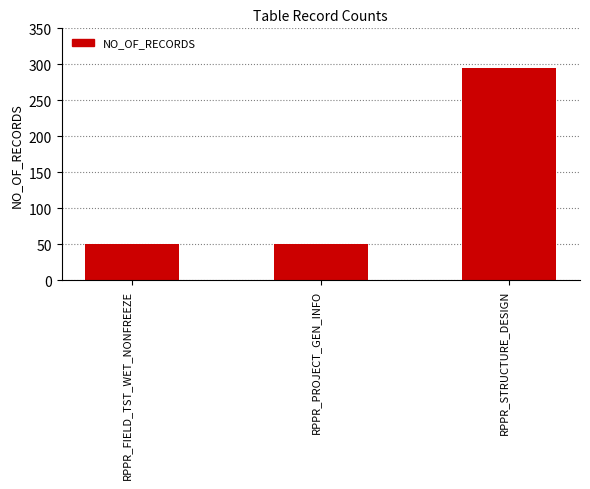

What is the greatest value displayed?

295